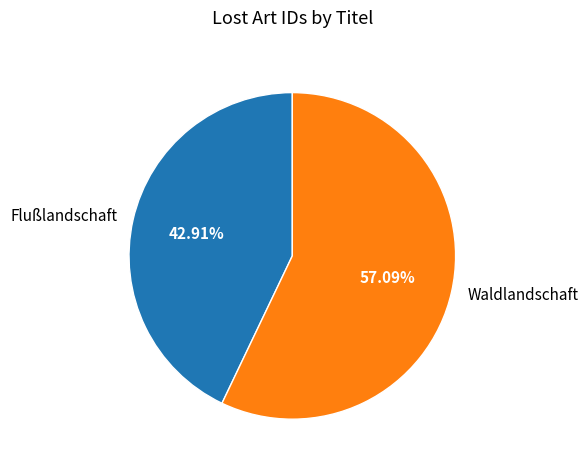

What percentage is the Waldlandschaft slice, to the nearest percent?

57%